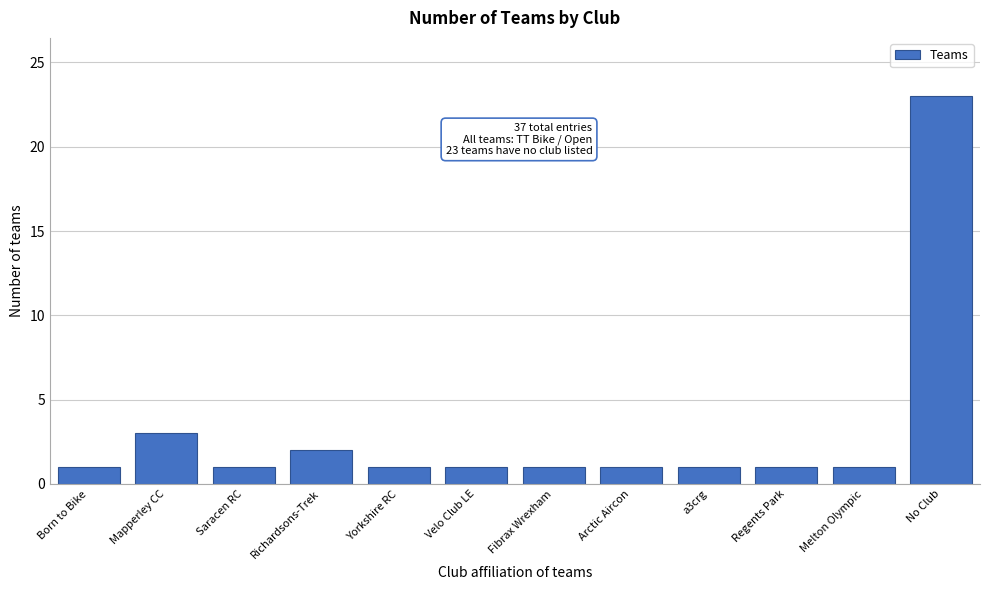

Reading left to right, extract all data points from this chart.

Born to Bike=1	Mapperley CC=3	Saracen RC=1	Richardsons-Trek=2	Yorkshire RC=1	Velo Club LE=1	Fibrax Wrexham=1	Arctic Aircon=1	a3crg=1	Regents Park=1	Melton Olympic=1	No Club=23